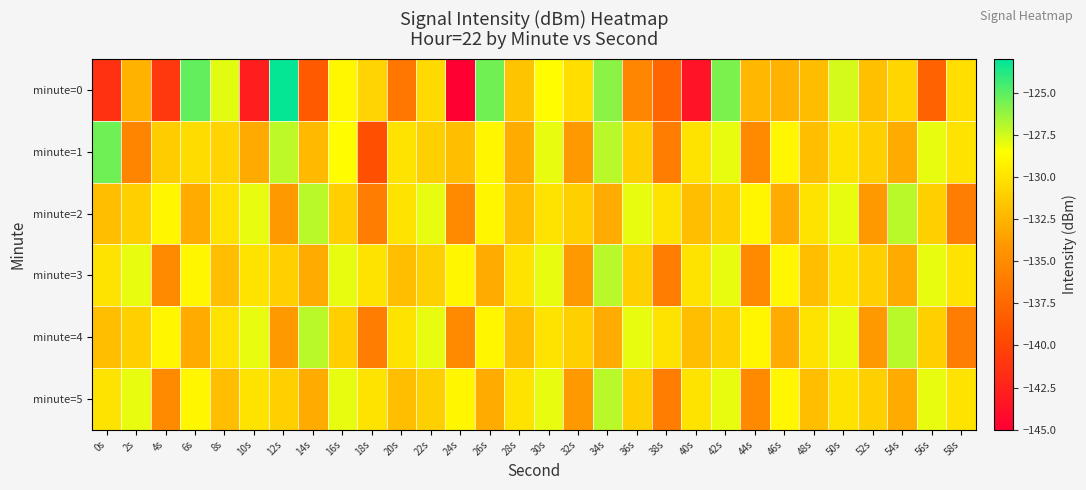

Rank the series at 20s from lowest to highest value.

minute=0, minute=3, minute=5, minute=1, minute=2, minute=4